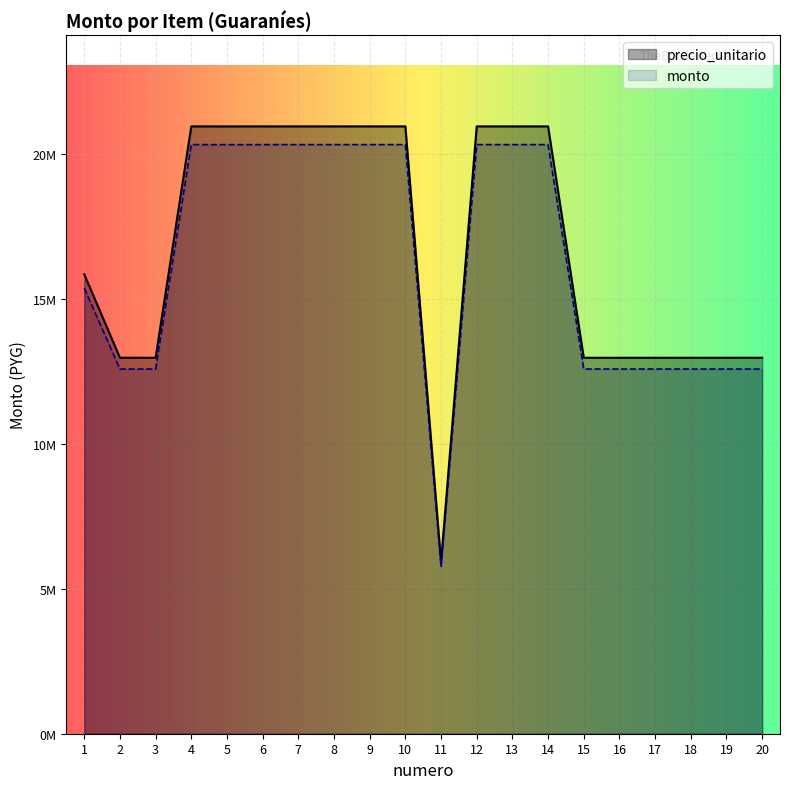

Which has a higher value, 10 or 13?

10